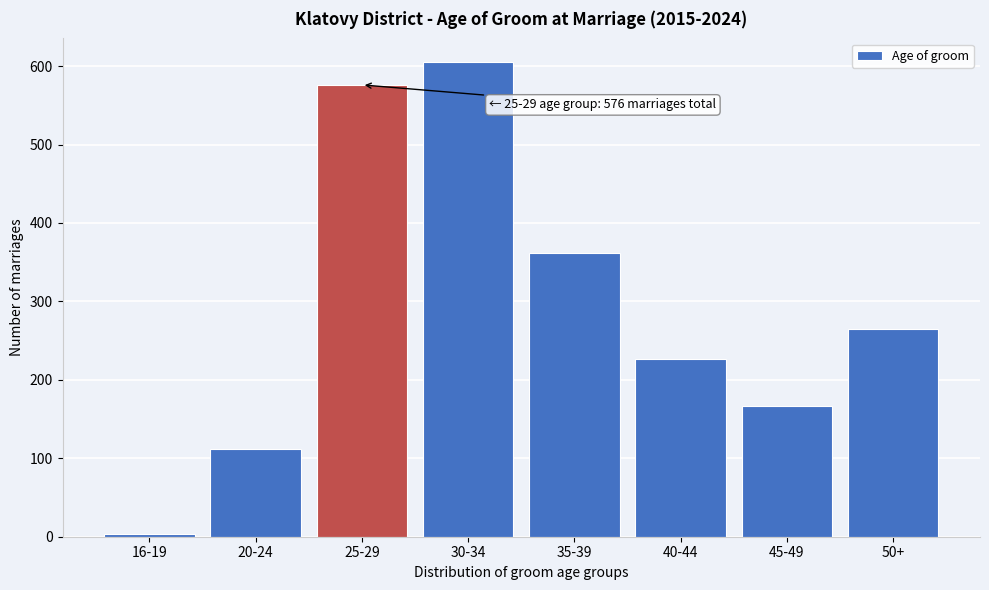

Reading left to right, what are all the values shown in this chart?

16-19=3	20-24=112	25-29=576	30-34=605	35-39=362	40-44=227	45-49=167	50+=265